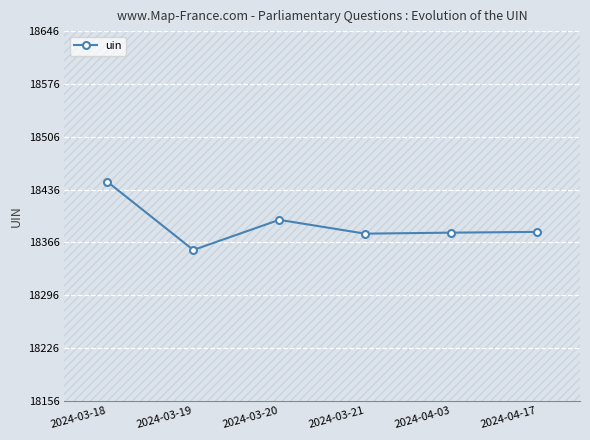

What is the difference between the values at 2024-04-17 and 2024-03-19?

24.0